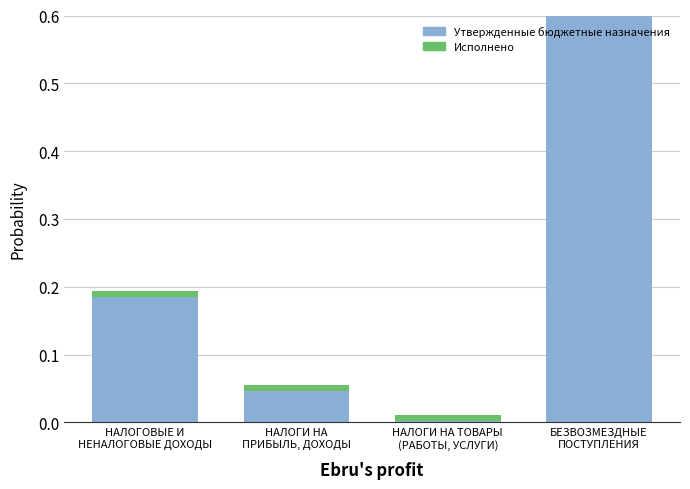

At which label is Утвержденные бюджетные назначения closest to 0?

НАЛОГИ НА ТОВАРЫ
(РАБОТЫ, УСЛУГИ)